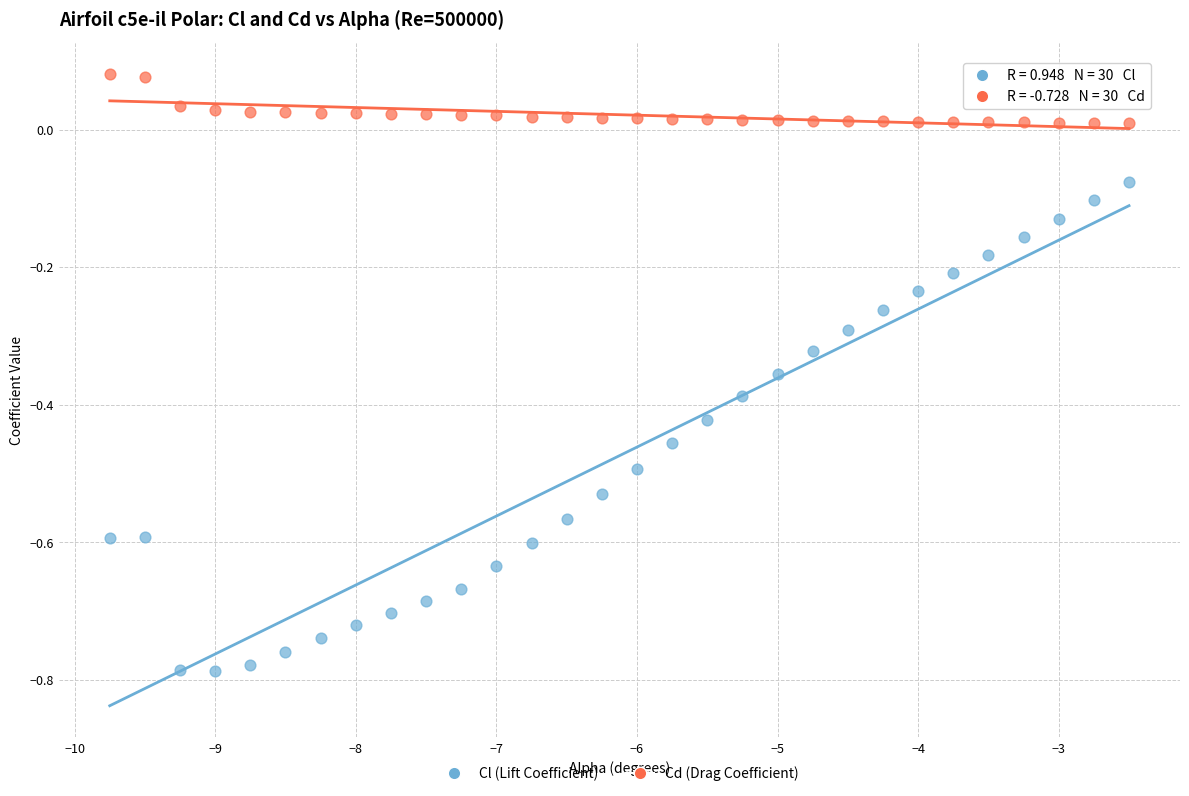

What is the X range (max minus min) for the scatter plot?

7.2